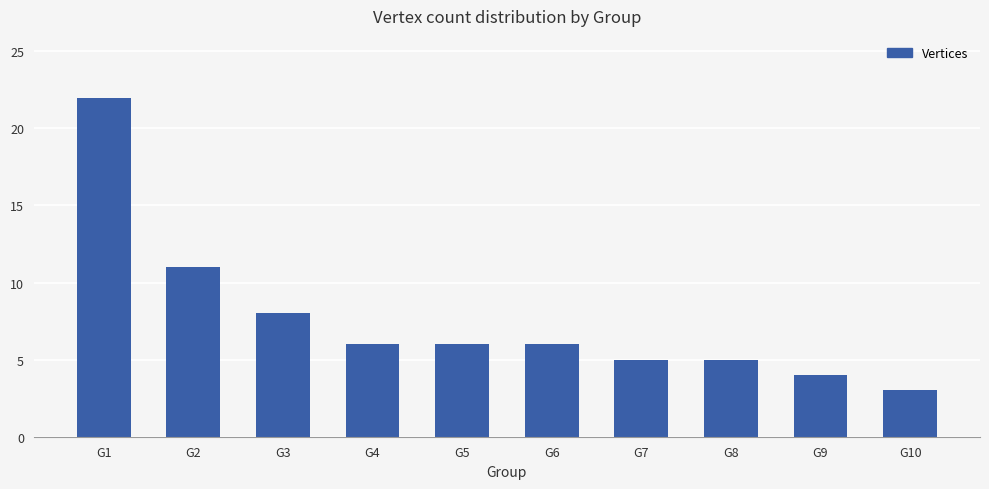

At which label is the value closest to 12?

G2